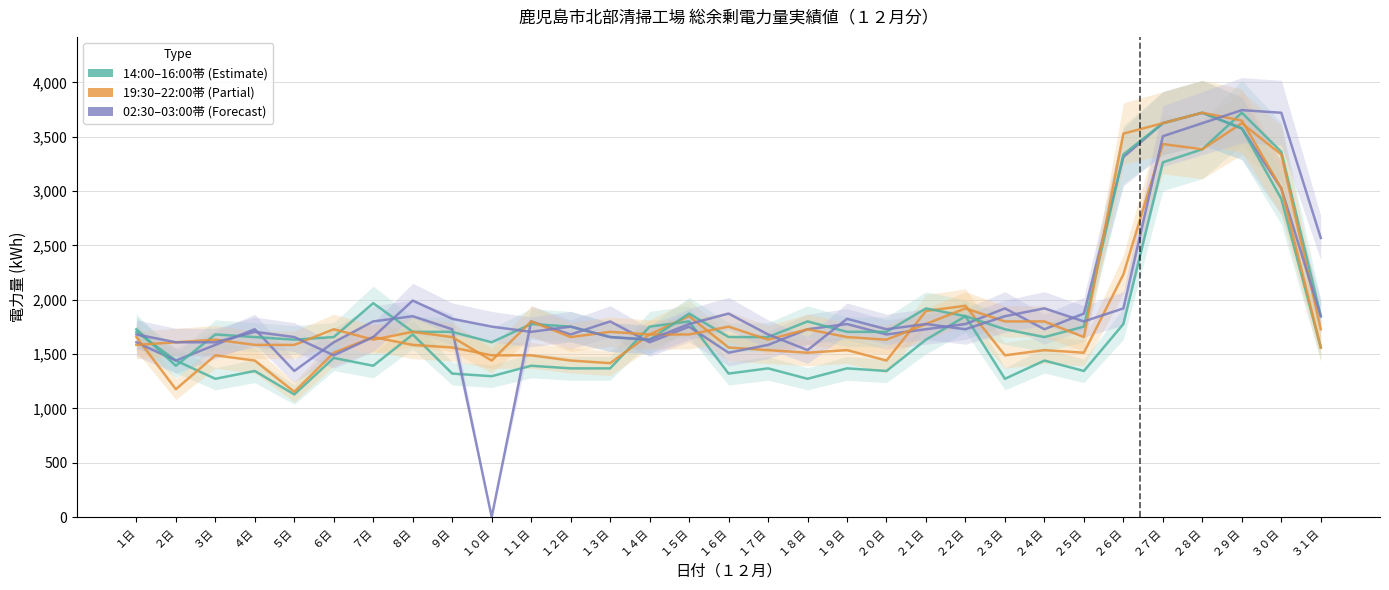

The 14:00–14:30 (col_28) series shows 1440 at ２日. True or false?

True